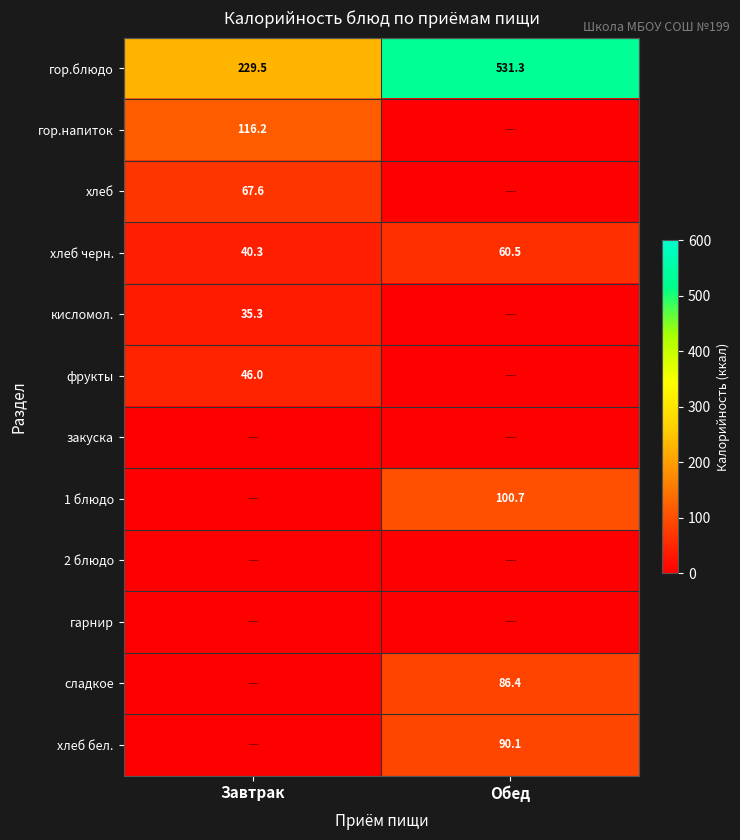

The value of сладкое at Обед is 27.2. True or false?

False